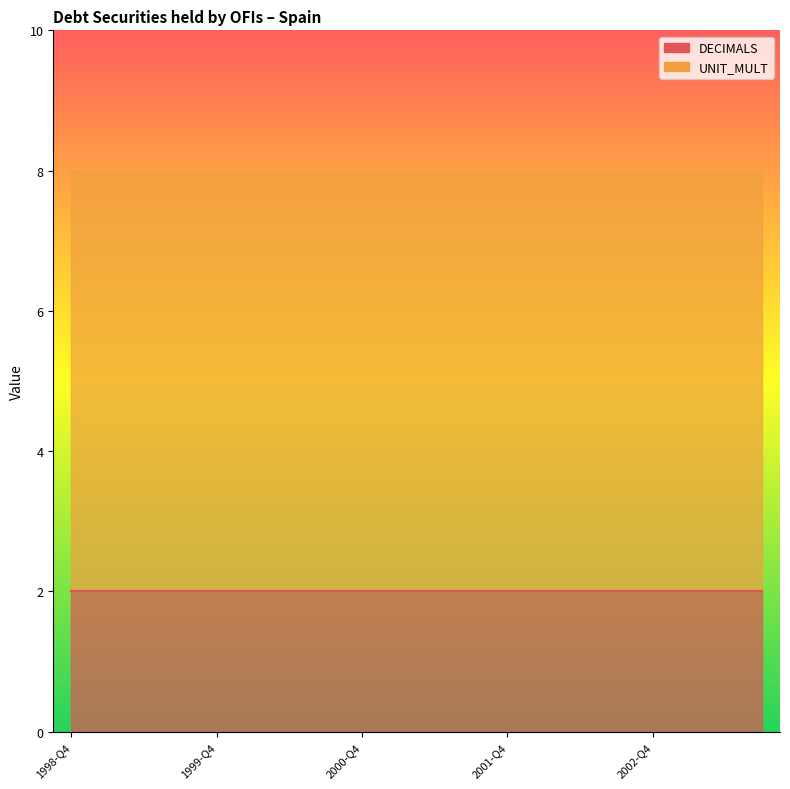

What are all the series names shown in the legend?

DECIMALS, UNIT_MULT